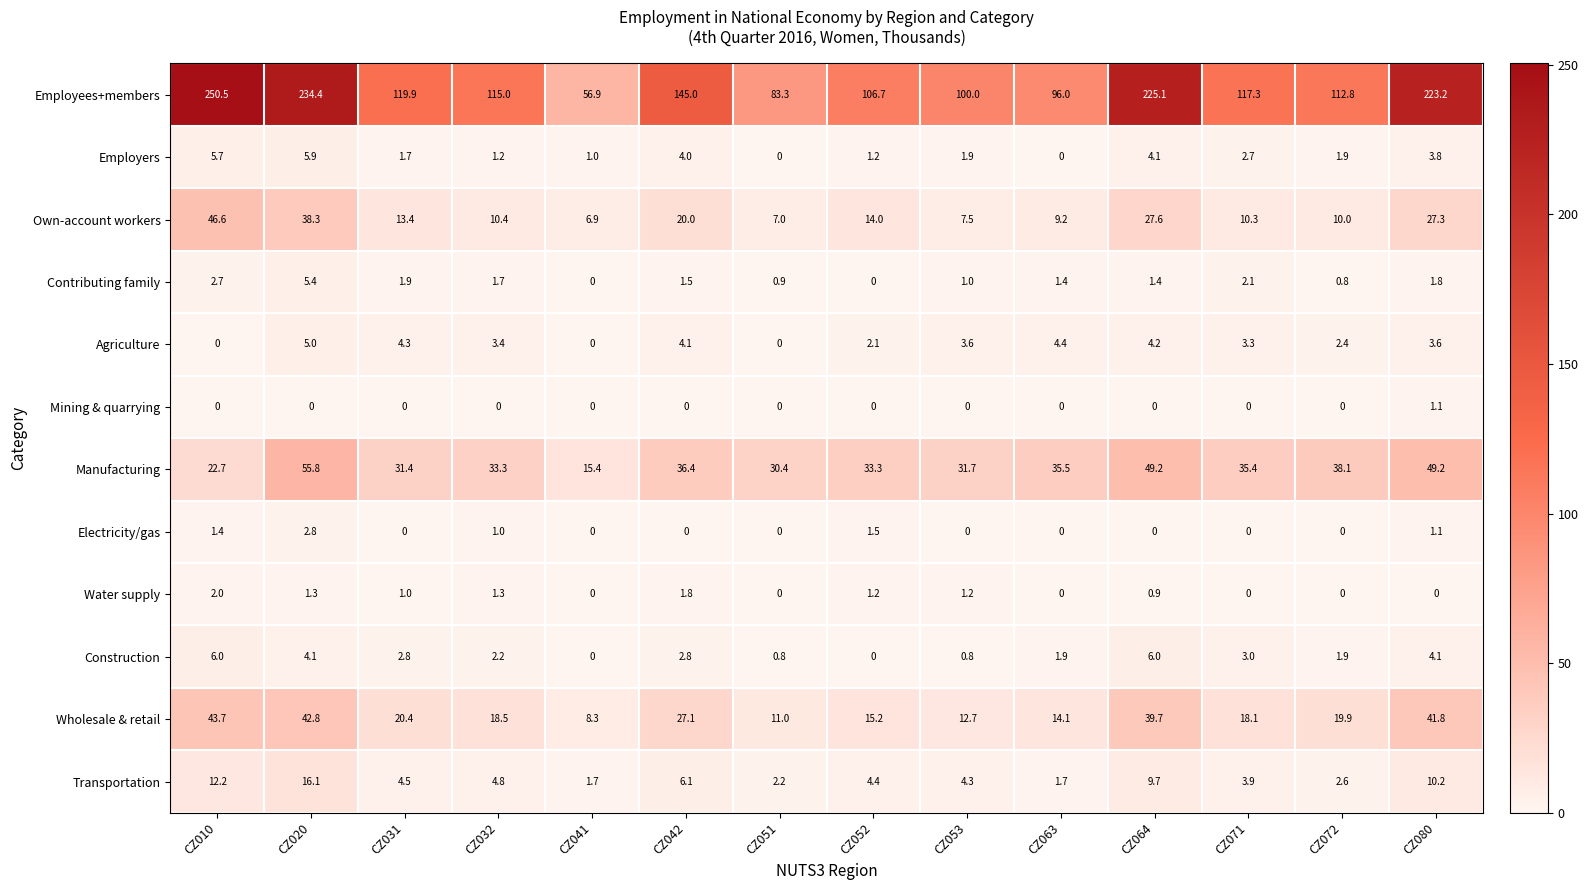

At which category does the chart reach its peak across all series?

CZ010